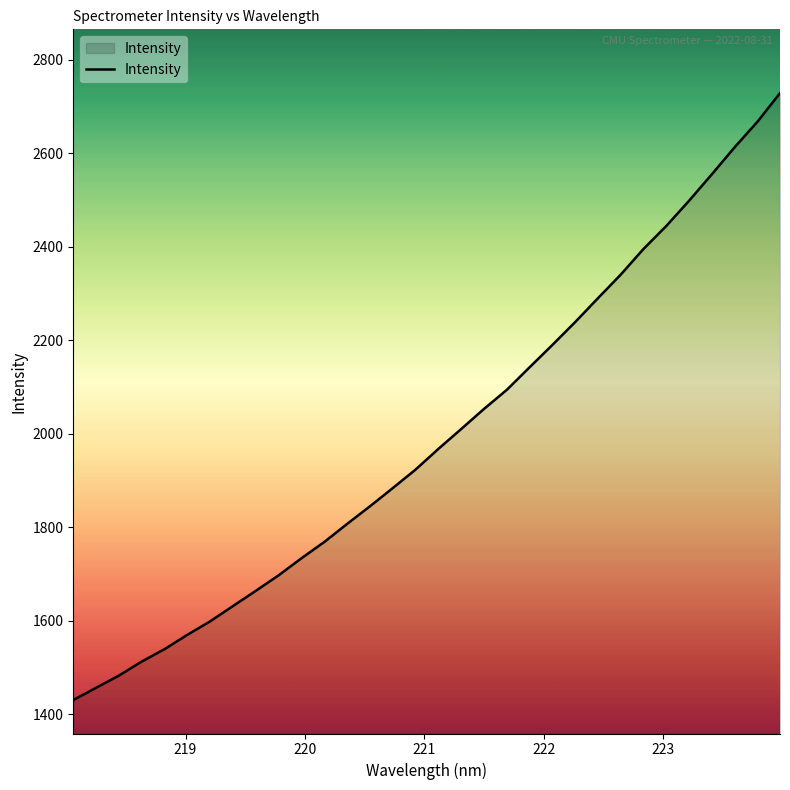

What is the greatest value displayed?

2728.8